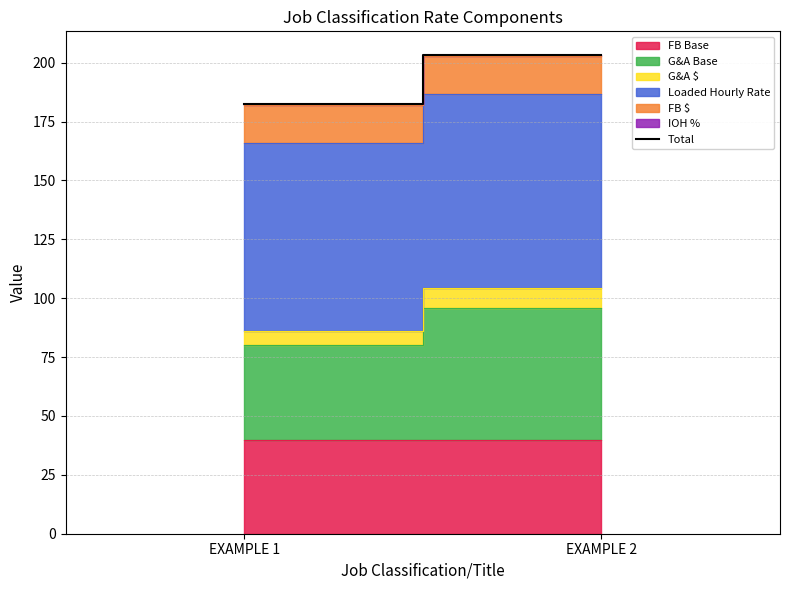

Where is the data nearest to the value 192?

EXAMPLE 1